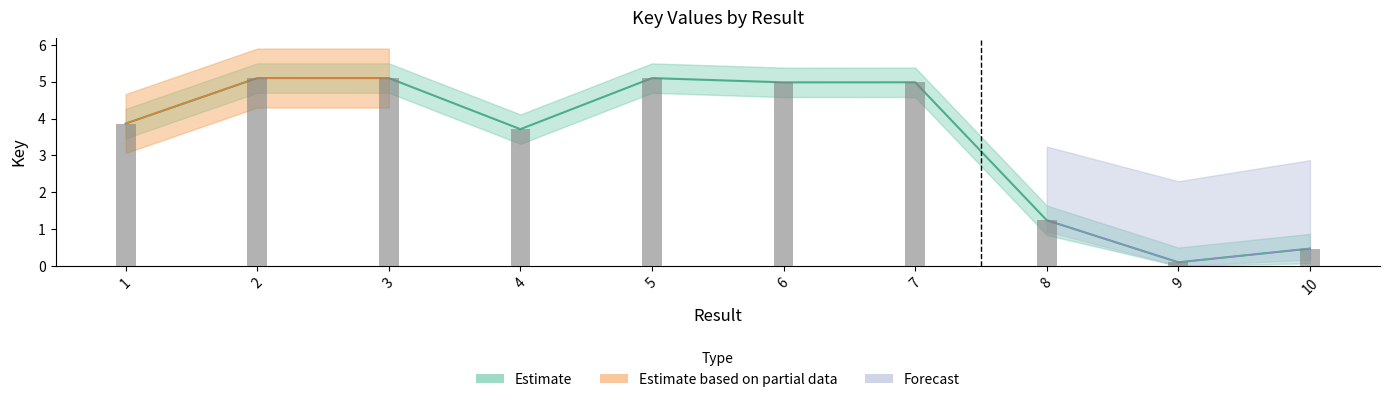

What is the value of the 5th bar from the left?

5.1